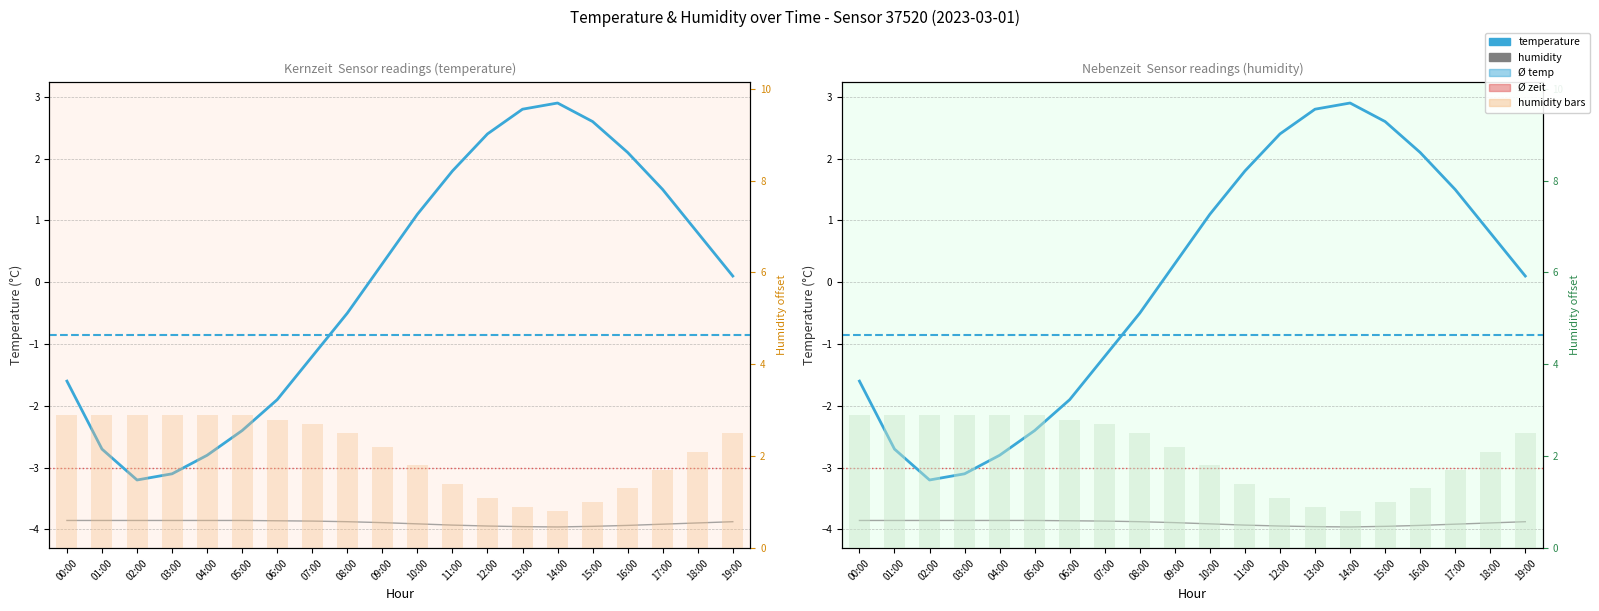

How many bars are there in total?

40